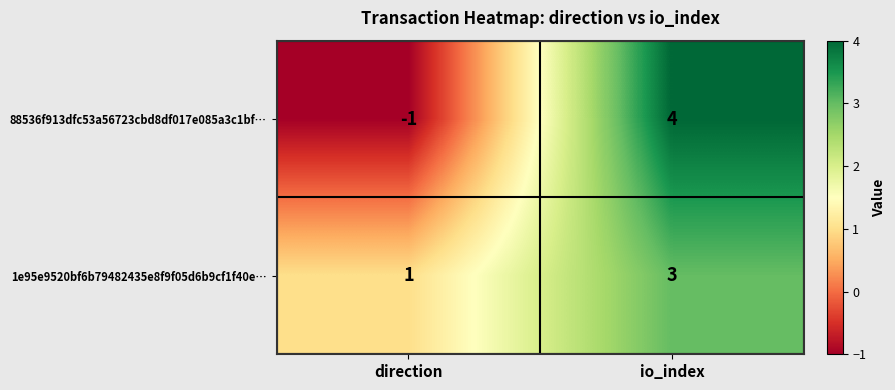

What is the total value across all series at io_index?

7